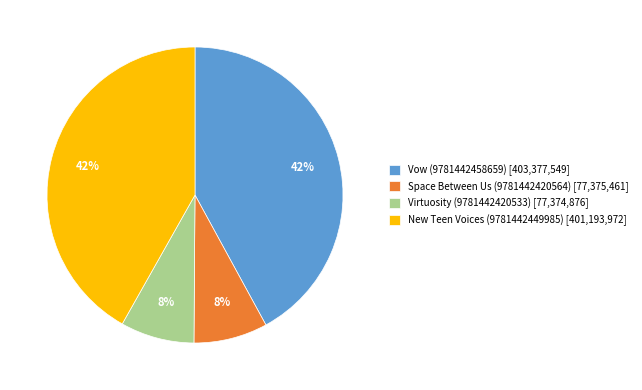

What is the ratio of the value at Virtuosity (9781442420533) [77,374,876] to the value at Space Between Us (9781442420564) [77,375,461]?

1.0